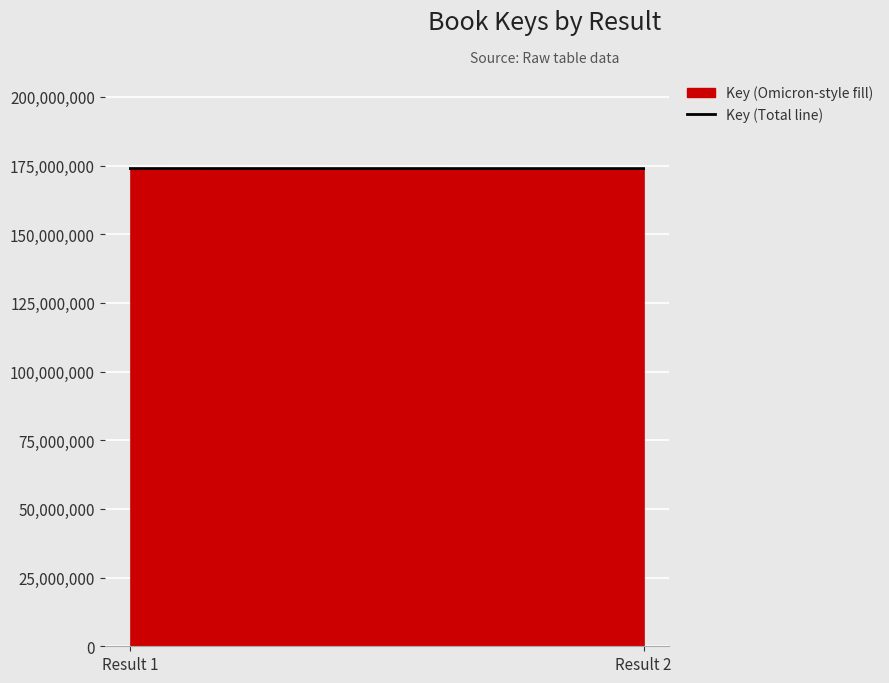

What is the change in value from Result 1 to Result 2?

-18606